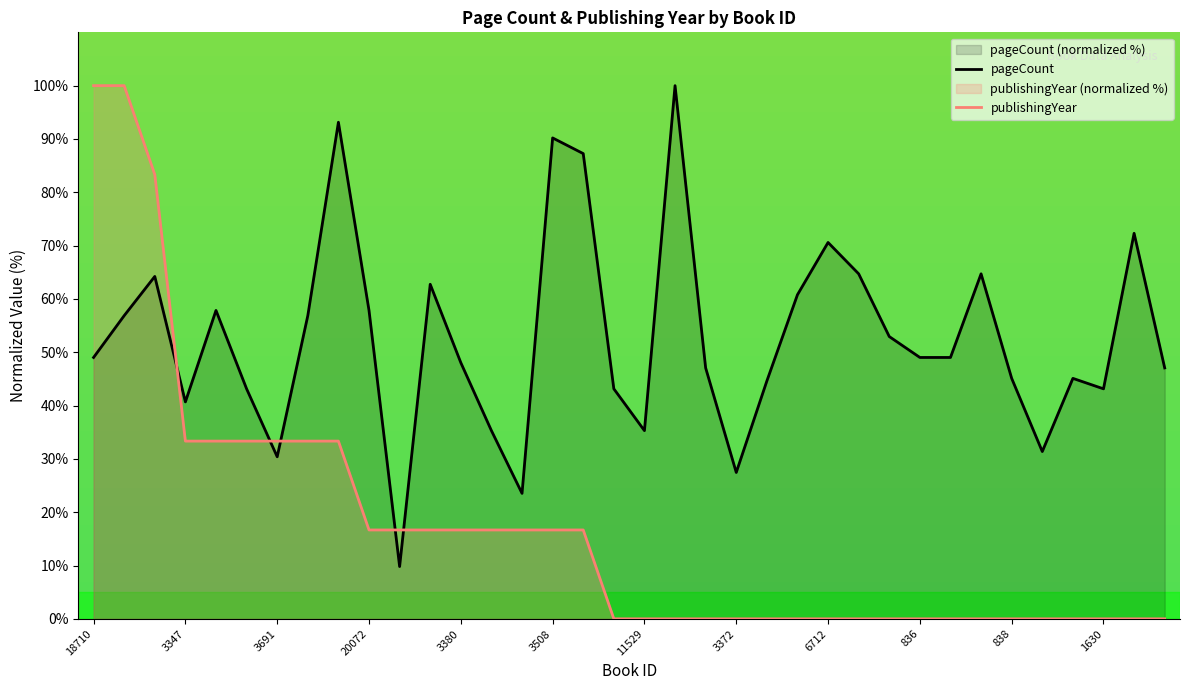

What position from the left is 6895?

9